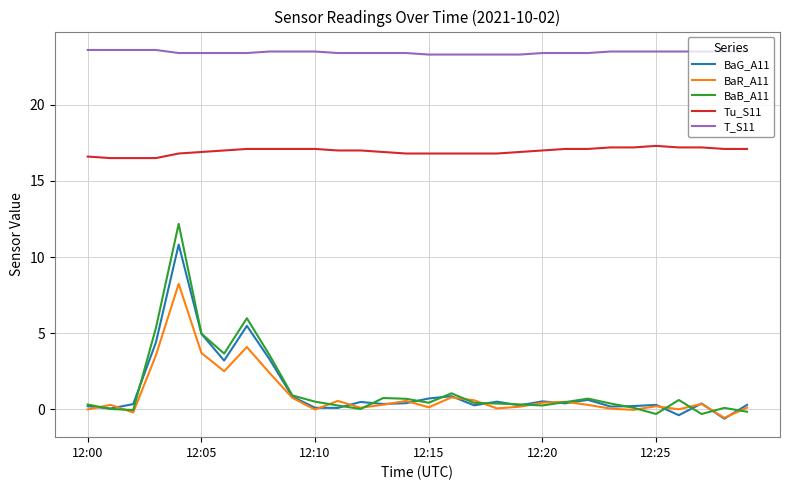

What is the difference between the maximum and second lowest values in the T_S11 series?

0.3